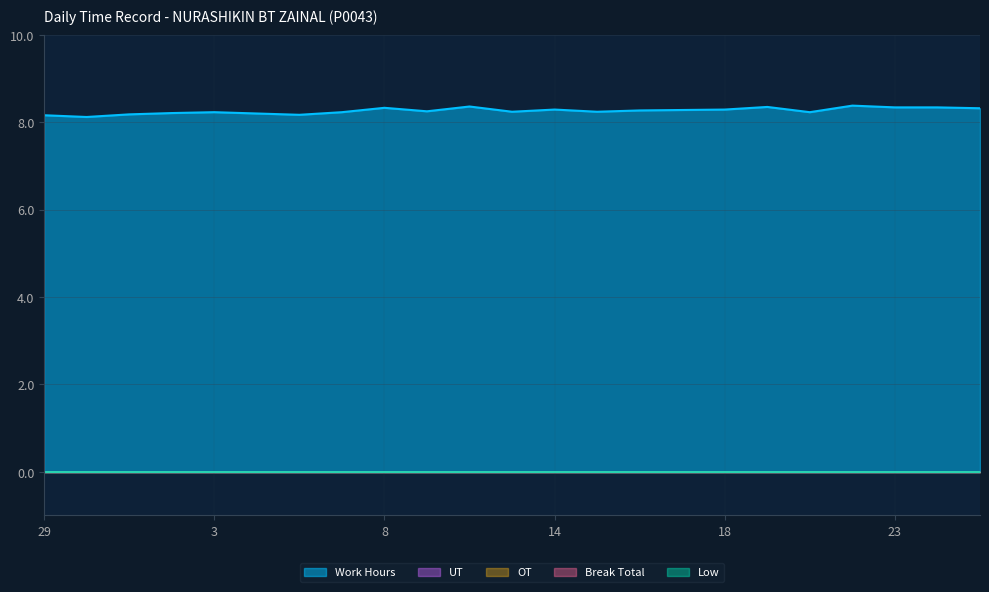

Reading right to left, what are all the values shown in this chart?

Work Hours: 25=8.3	24=8.3	23=8.3	22=8.4	21=8.2	20=8.3	18=8.3	17=8.3	16=8.3	15=8.2	14=8.3	13=8.2	10=8.4	9=8.2	8=8.3	7=8.2	6=8.2	4=8.2	3=8.2	2=8.2	1=8.2	30=8.1	29=8.2
Low: 25=0.0	24=0.0	23=0.0	22=0.0	21=0.0	20=0.0	18=0.0	17=0.0	16=0.0	15=0.0	14=0.0	13=0.0	10=0.0	9=0.0	8=0.0	7=0.0	6=0.0	4=0.0	3=0.0	2=0.0	1=0.0	30=0.0	29=0.0
OT: 25=0.0	24=0.0	23=0.0	22=0.0	21=0.0	20=0.0	18=0.0	17=0.0	16=0.0	15=0.0	14=0.0	13=0.0	10=0.0	9=0.0	8=0.0	7=0.0	6=0.0	4=0.0	3=0.0	2=0.0	1=0.0	30=0.0	29=0.0
Break Total: 25=0.0	24=0.0	23=0.0	22=0.0	21=0.0	20=0.0	18=0.0	17=0.0	16=0.0	15=0.0	14=0.0	13=0.0	10=0.0	9=0.0	8=0.0	7=0.0	6=0.0	4=0.0	3=0.0	2=0.0	1=0.0	30=0.0	29=0.0
UT: 25=0.0	24=0.0	23=0.0	22=0.0	21=0.0	20=0.0	18=0.0	17=0.0	16=0.0	15=0.0	14=0.0	13=0.0	10=0.0	9=0.0	8=0.0	7=0.0	6=0.0	4=0.0	3=0.0	2=0.0	1=0.0	30=0.0	29=0.0